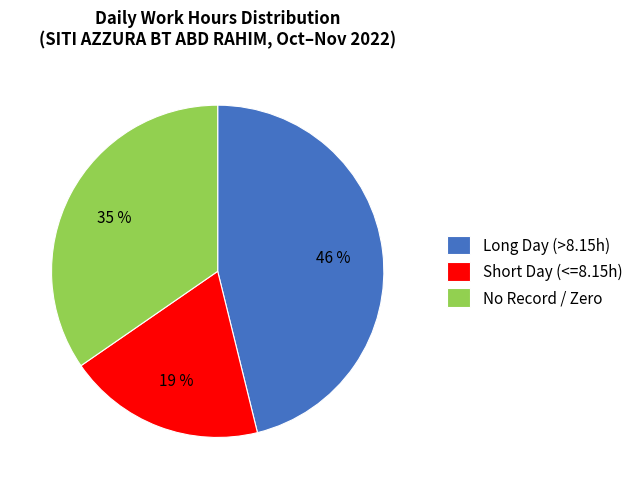

Between Short Day (<=8.15h) and Long Day (>8.15h), which is larger?

Long Day (>8.15h)